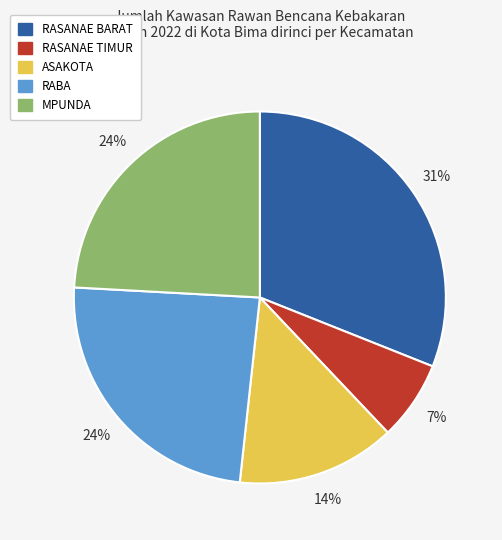

Is there a majority slice in this chart?

No